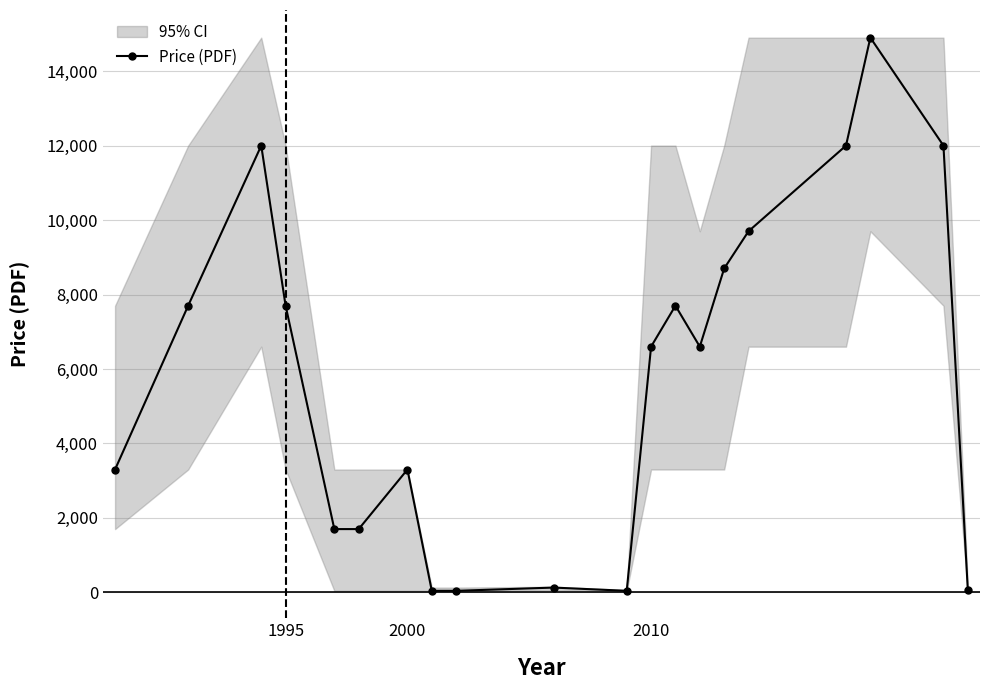

True or false: Price (PDF) has more than 2 points higher than both neighbors.

True